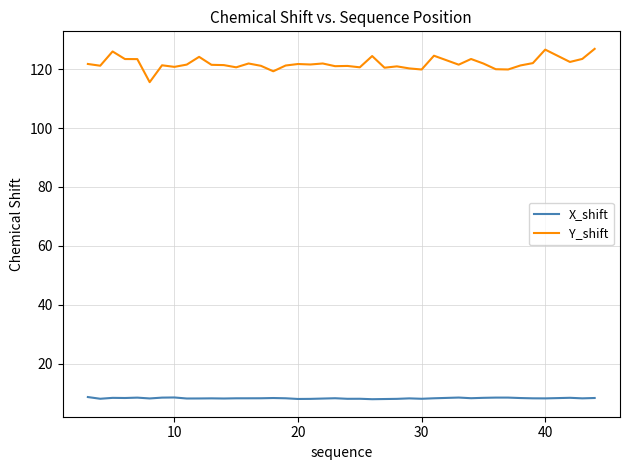

In X_shift, how many points are lower than both neighbors (excluding endpoints)?

12